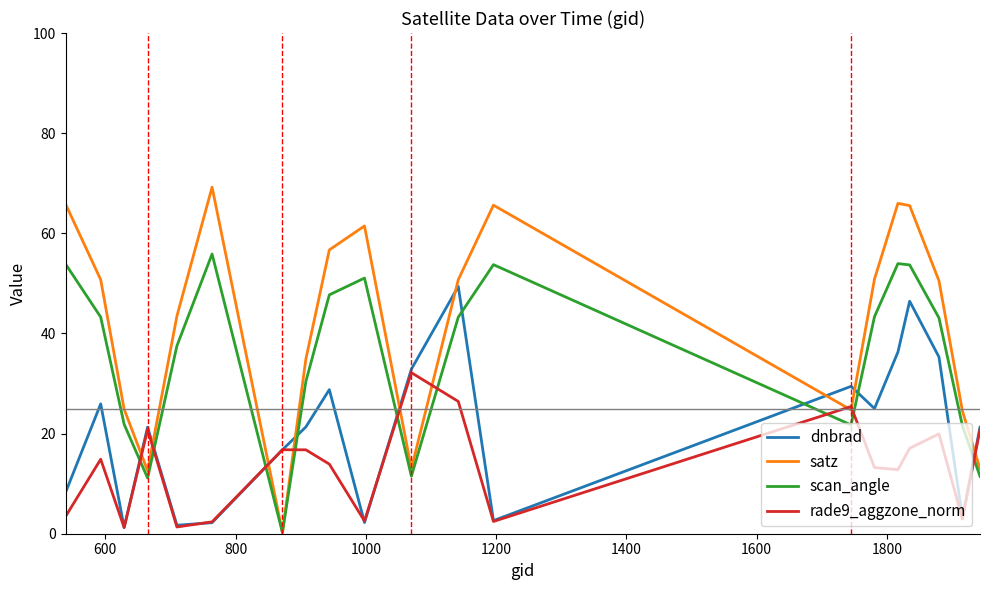

Which series has the widest spread of values?

satz